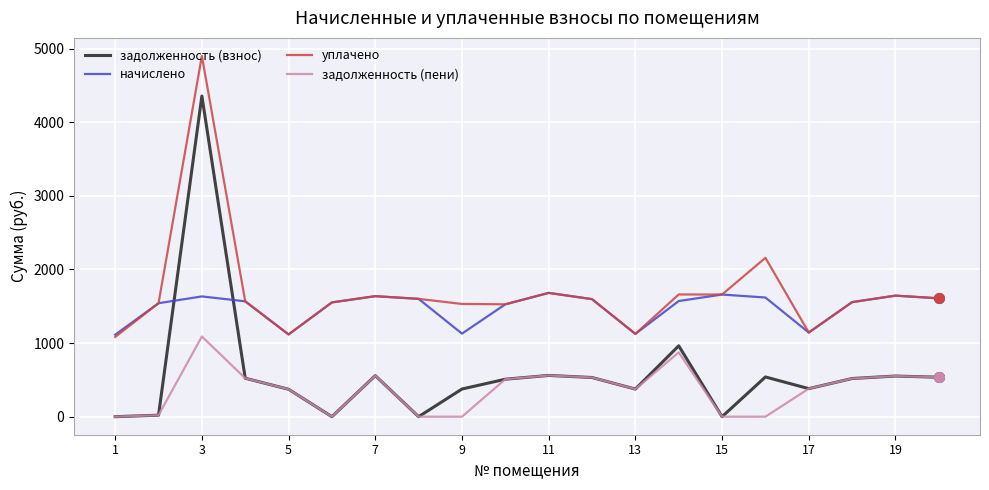

In начислено, how many points are higher than both neighbors (excluding endpoints)?

5